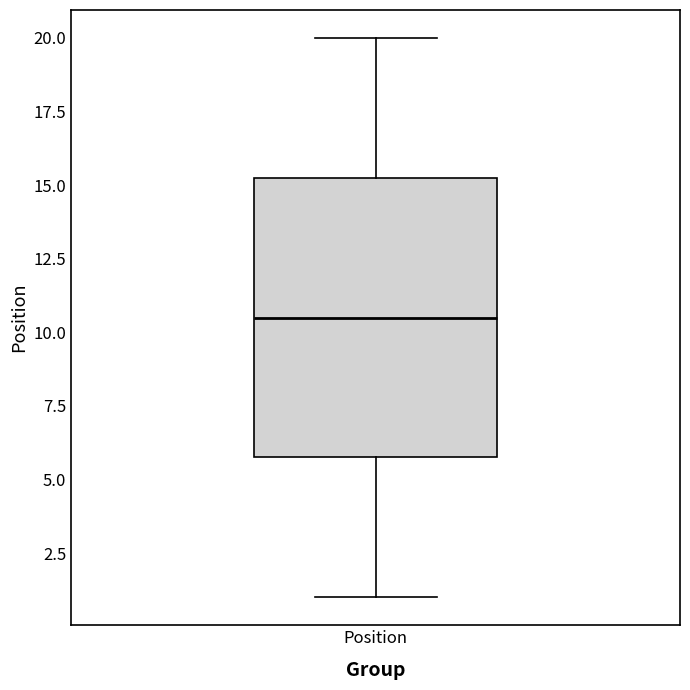

Where does the lower whisker of the box for Position end on the y-axis? The values are not printed on the chart, so give them approximately, as read against the axis.

1.0